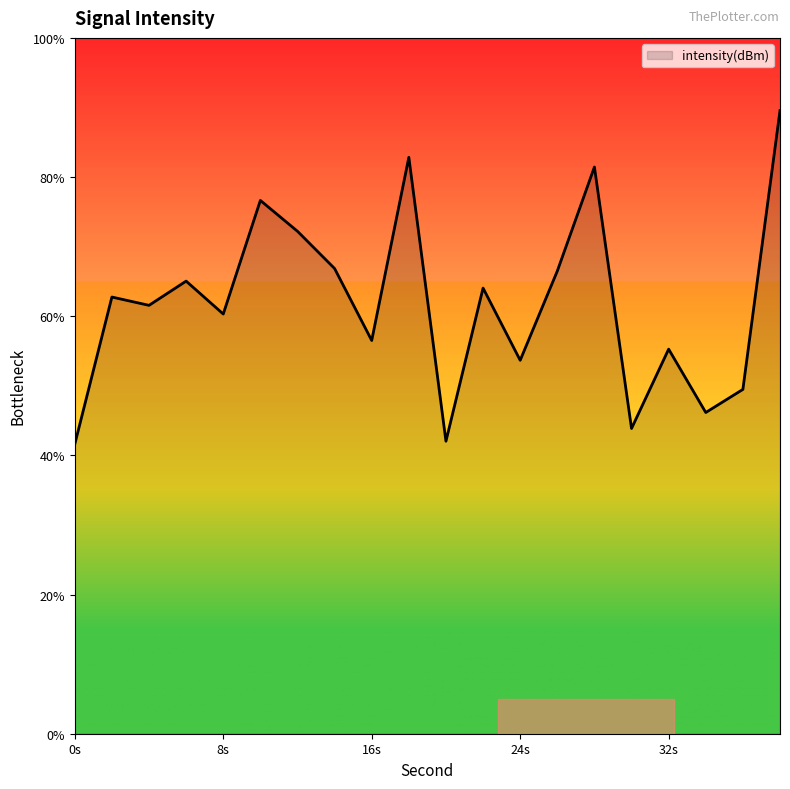

What is the smallest value displayed?

41.6